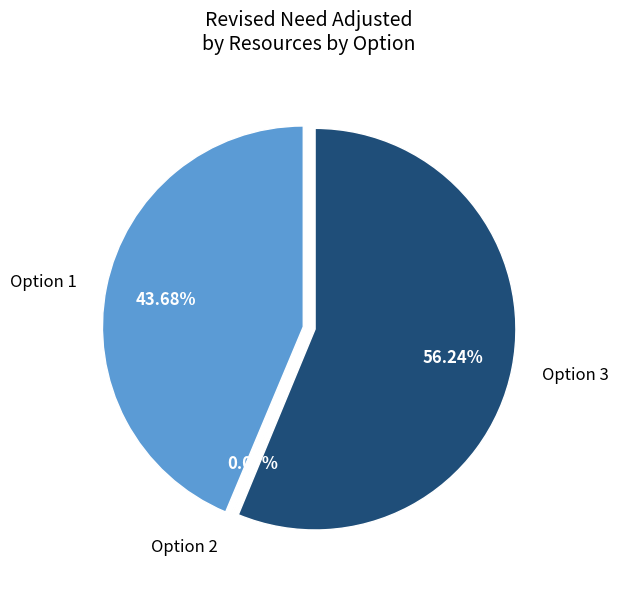

Do Option 1 and Option 3 together represent more than half of the pie?

Yes